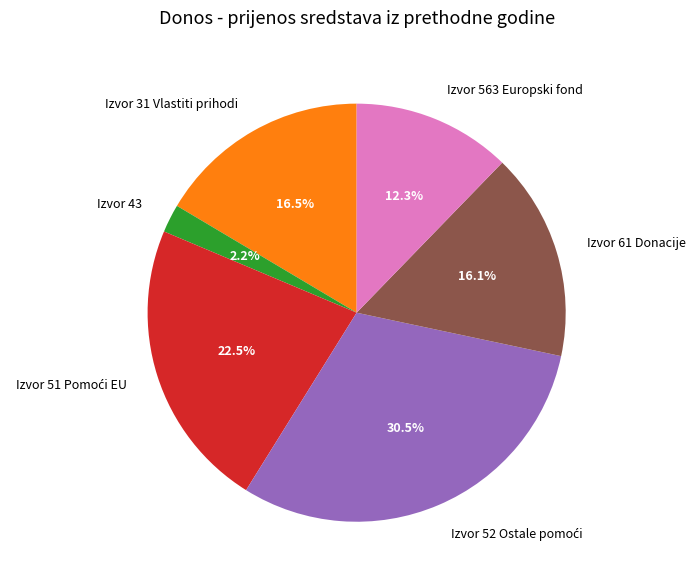

Which slice is the smallest?

Izvor 43